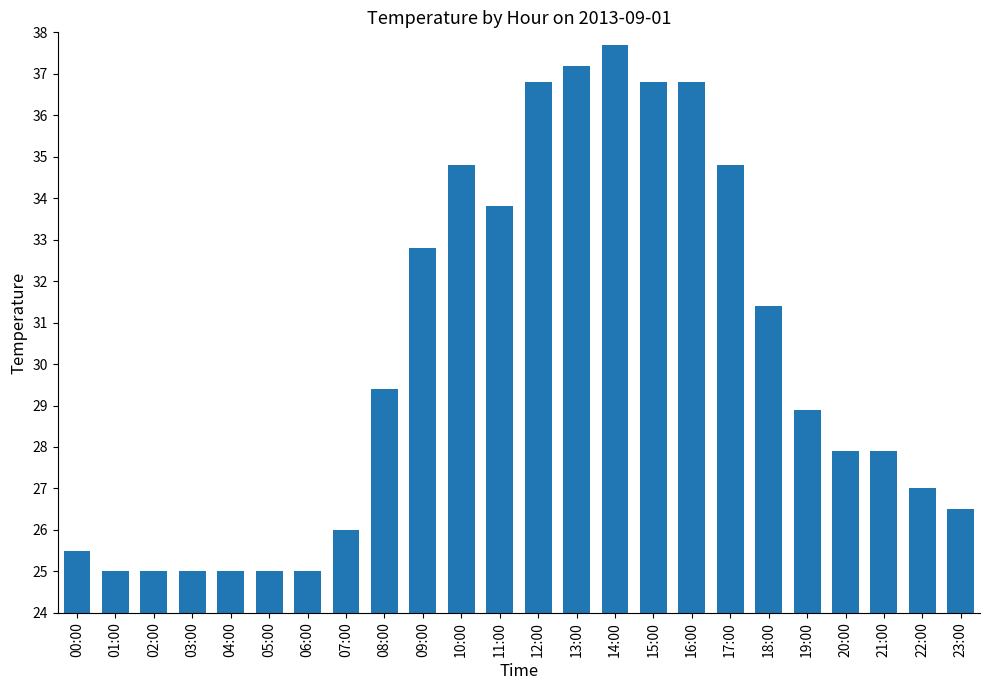

How many data points are less than 28?

12